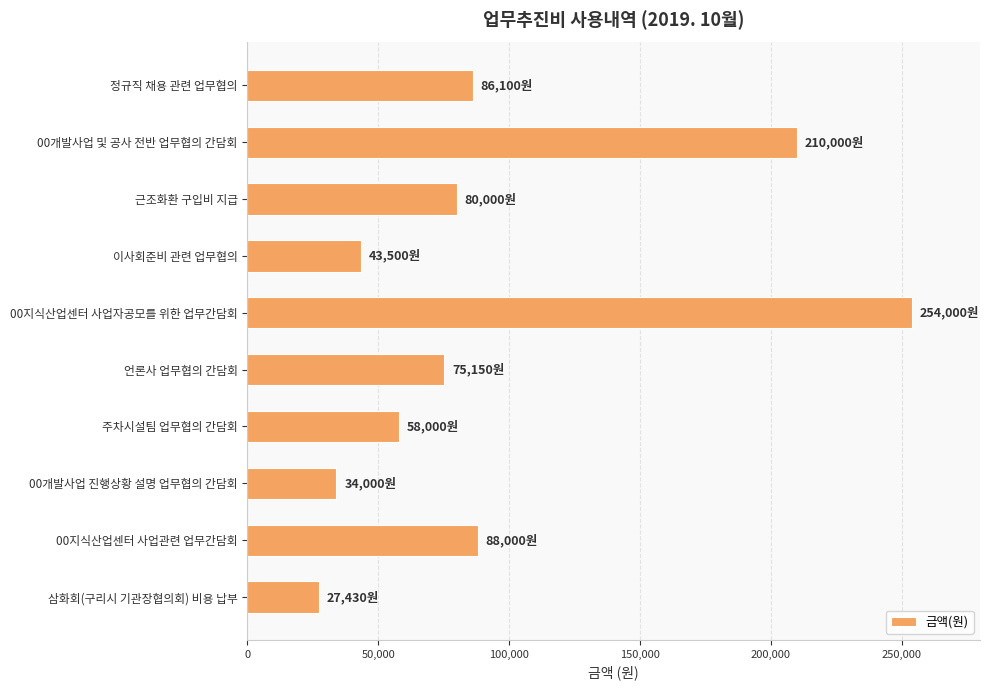

Reading bottom to top, extract all data points from this chart.

삼화회(구리시 기관장협의회) 비용 납부=27430	00지식산업센터 사업관련 업무간담회=88000	00개발사업 진행상황 설명 업무협의 간담회=34000	주차시설팀 업무협의 간담회=58000	언론사 업무협의 간담회=75150	00지식산업센터 사업자공모를 위한 업무간담회=254000	이사회준비 관련 업무협의=43500	근조화환 구입비 지급=80000	00개발사업 및 공사 전반 업무협의 간담회=210000	정규직 채용 관련 업무협의=86100